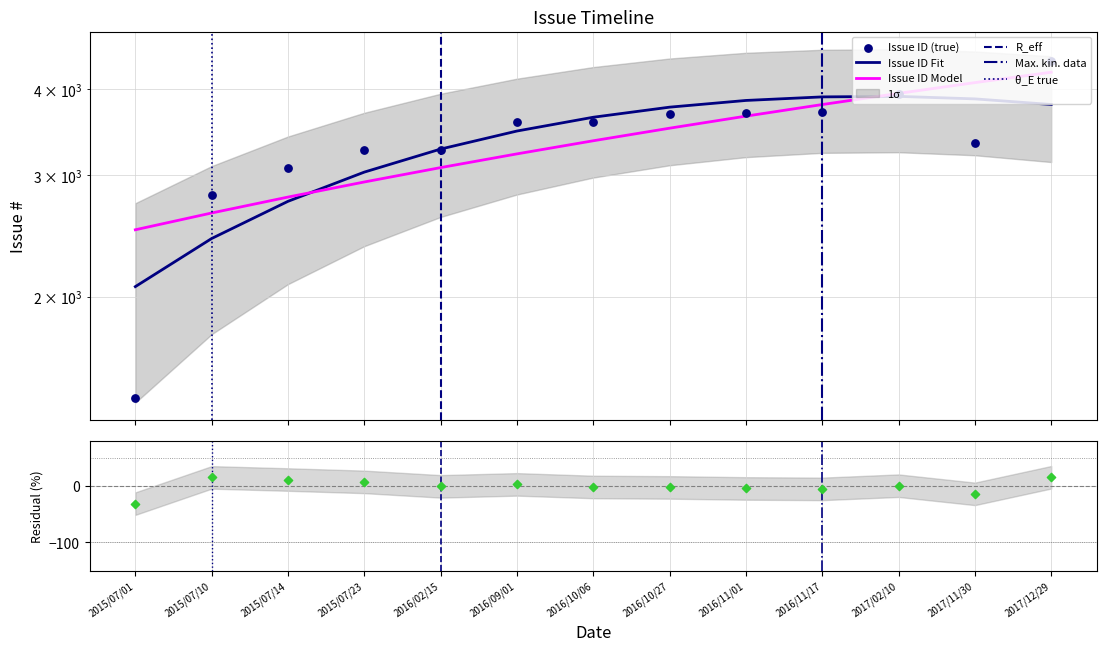

What is the change in value from 2016/10/06 to 2016/10/27?

+93